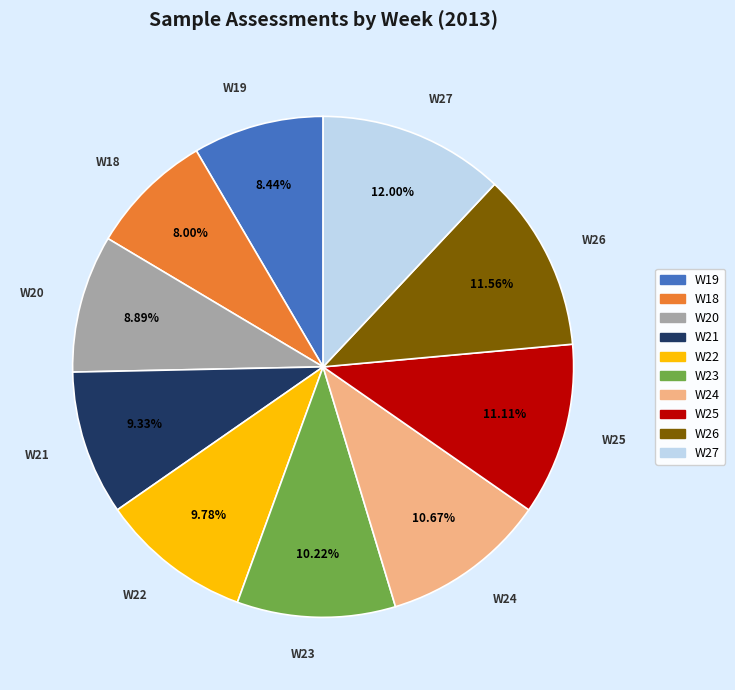

Does W22 represent more than half of the total?

No